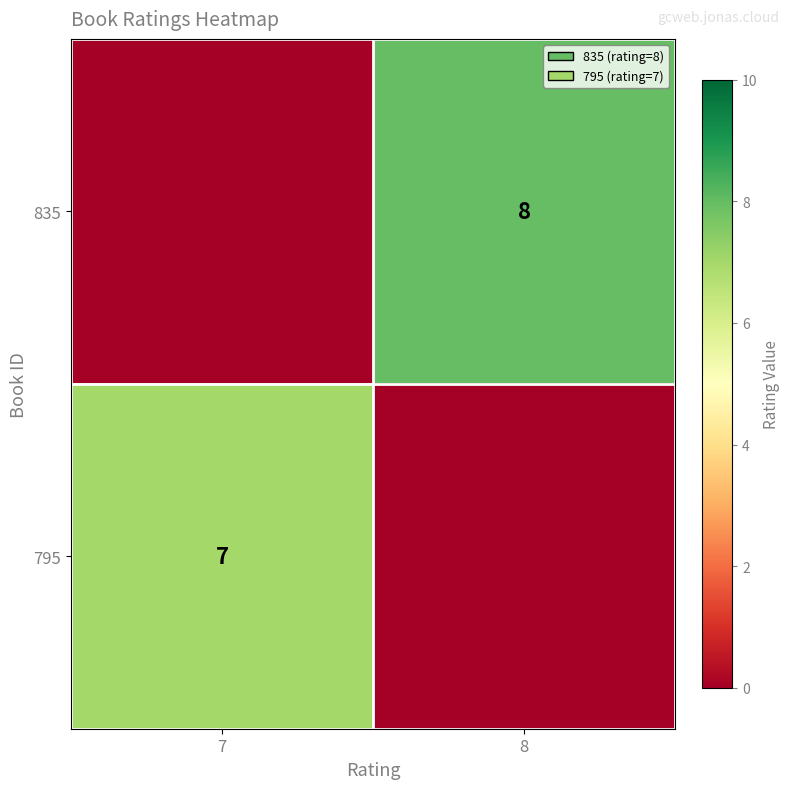

Is it true that 835 equals 8 at 8?

True